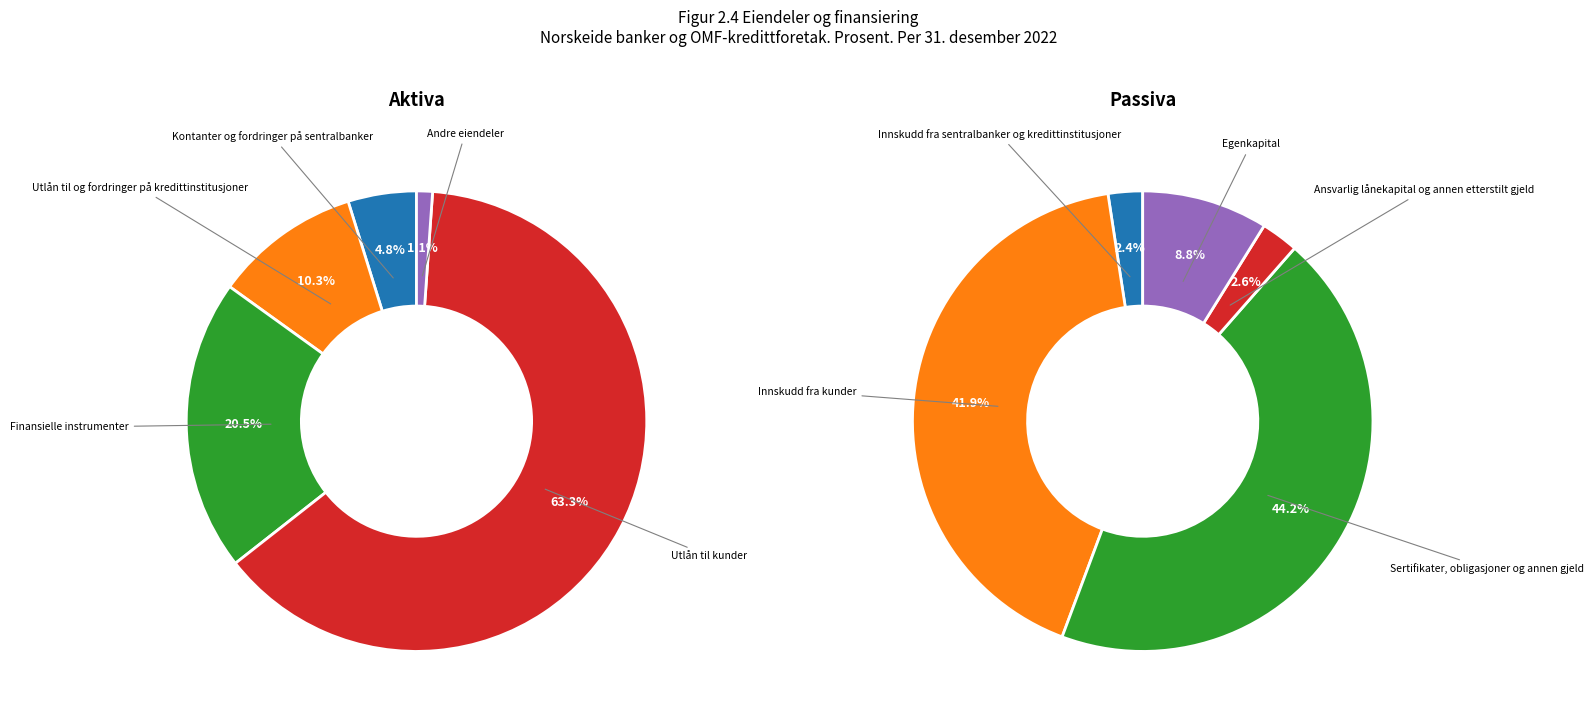

To the nearest percent, what percentage of the pie is Finansielle instrumenter?

21%